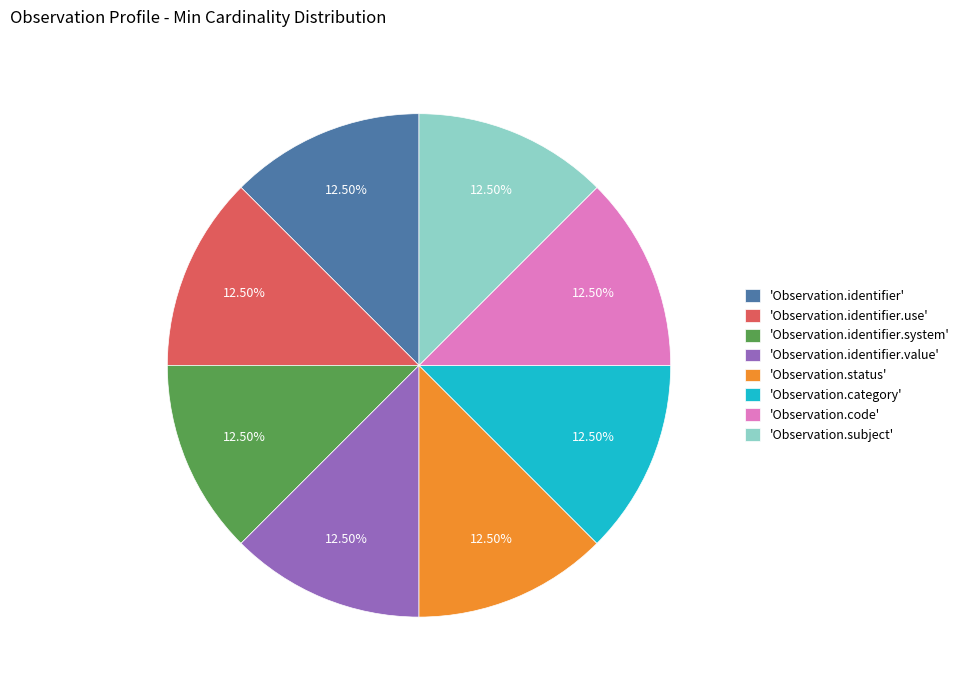

What is the ratio of the value at 'Observation.identifier.use' to the value at 'Observation.identifier.value'?

1.0